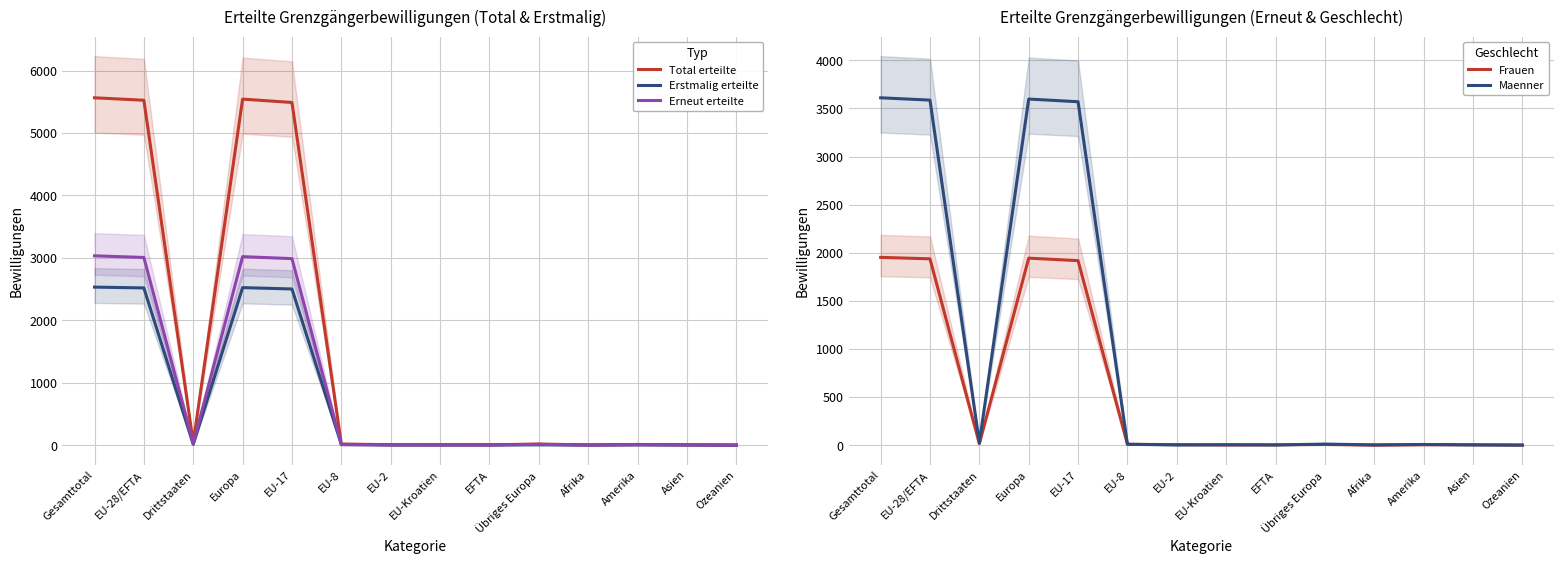

How many values in the Erstmalig erteilte series are below 5?

7